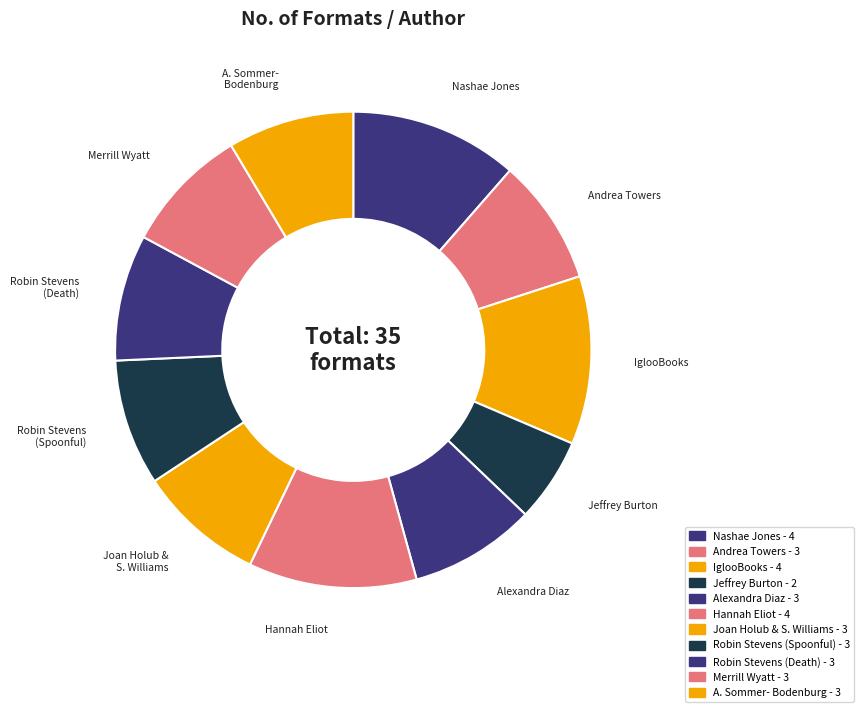

How many segments does this pie chart have?

11